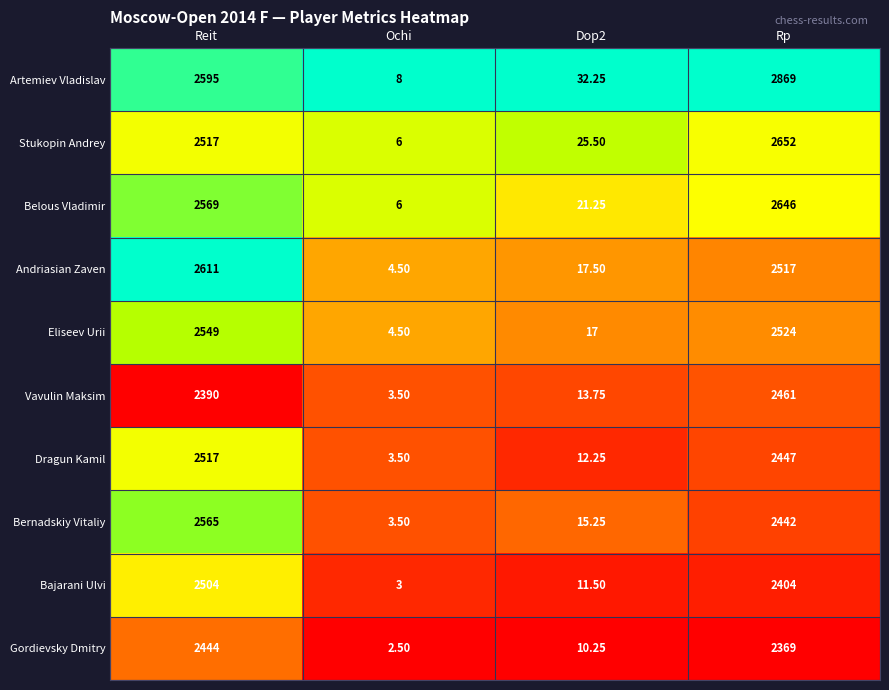

Which series has the widest spread of values?

Artemiev Vladislav